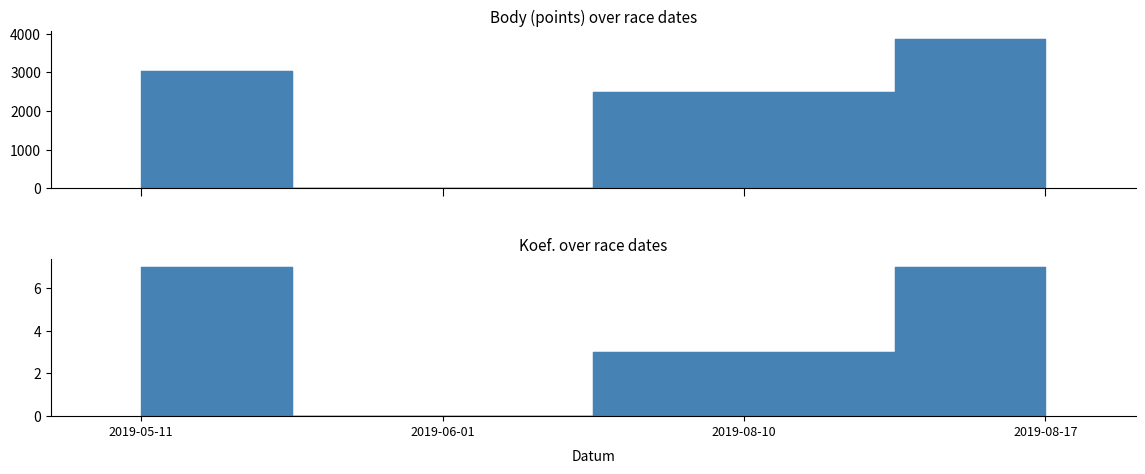

Reading left to right, list all the values displayed in this chart.

Body: 2019-05-11=3034	2019-06-01=0	2019-08-10=2484	2019-08-17=3873
Koef.: 2019-05-11=7	2019-06-01=0	2019-08-10=3	2019-08-17=7